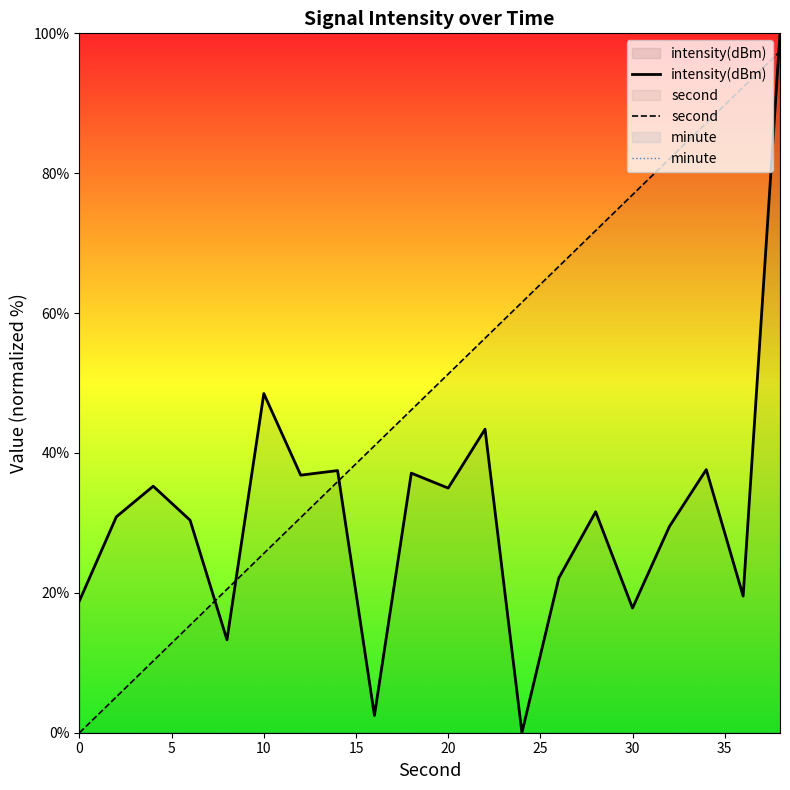

How many data points in intensity(dBm) are less than 31?

10